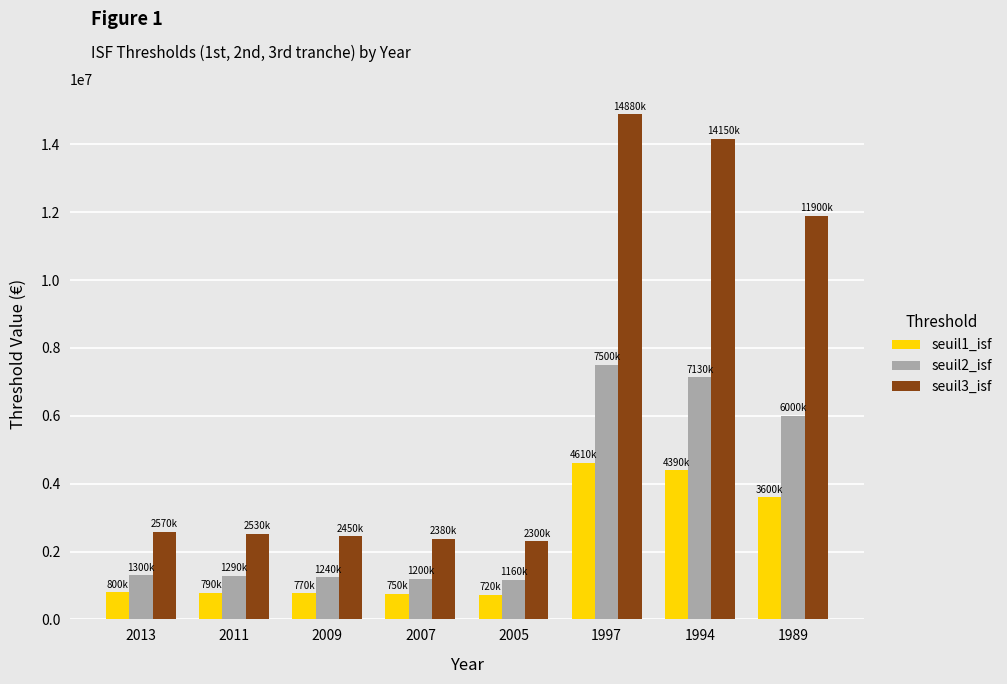

Where is seuil1_isf nearest to the value 2665000?

1989